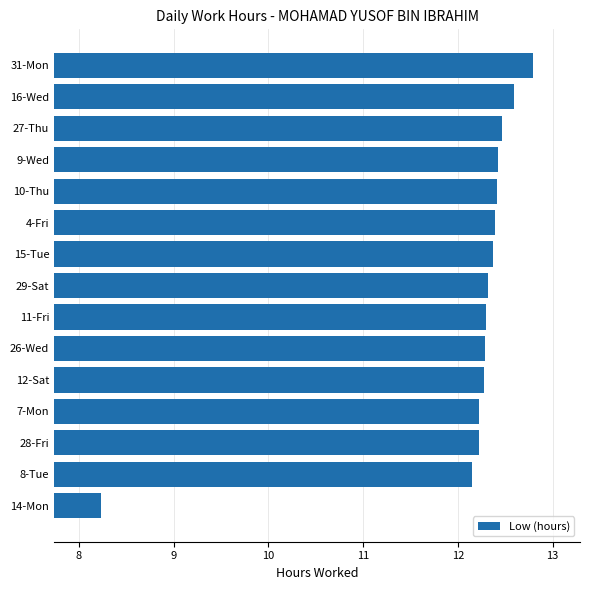

The value at 29-Sat is 22.1. True or false?

False